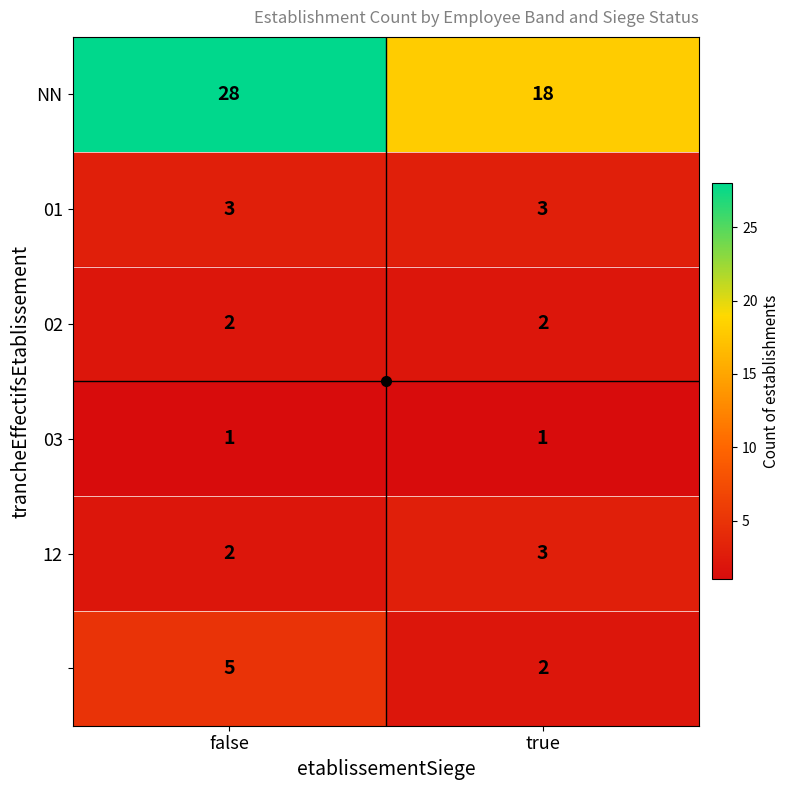

At which category is the sum across all series the highest?

false